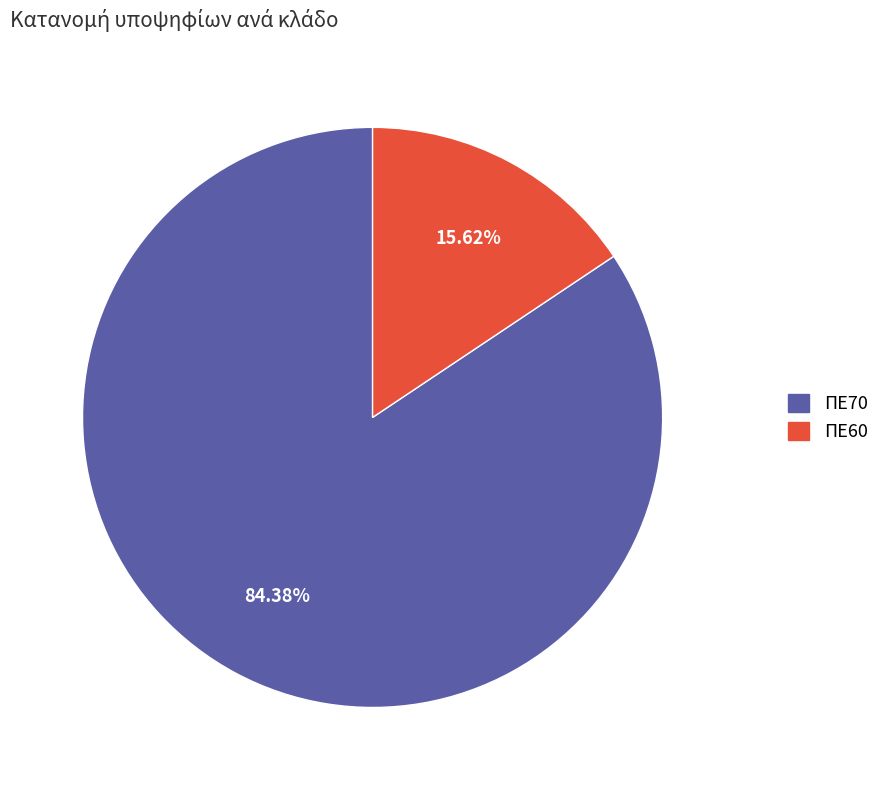

Count the number of slices in the pie.

2